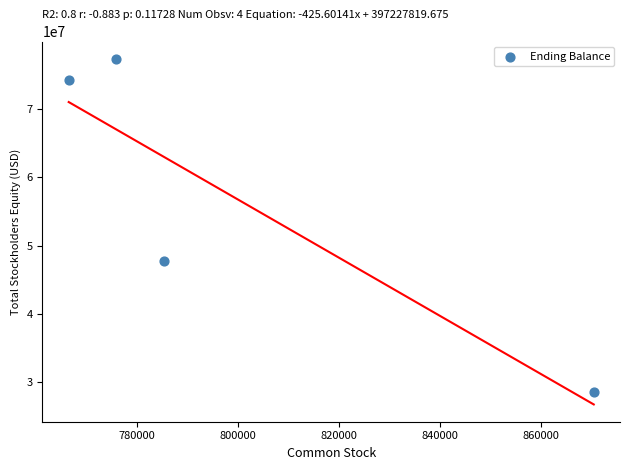

What is the average X value?

799461